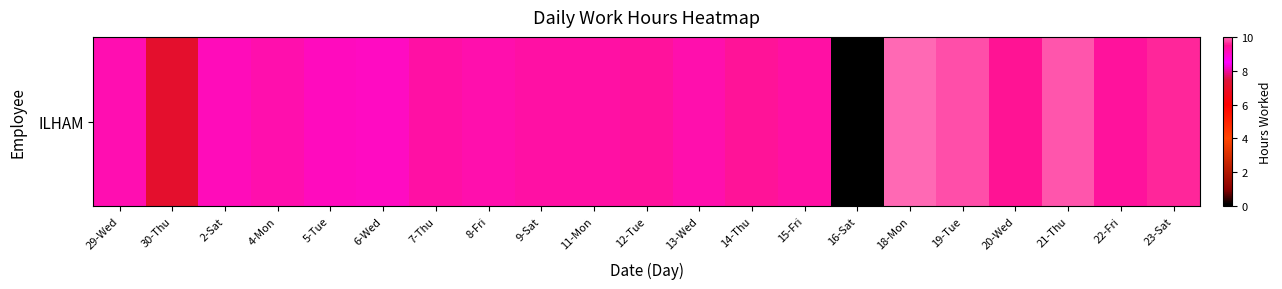

Which label corresponds to the smallest value in the chart?

16-Sat